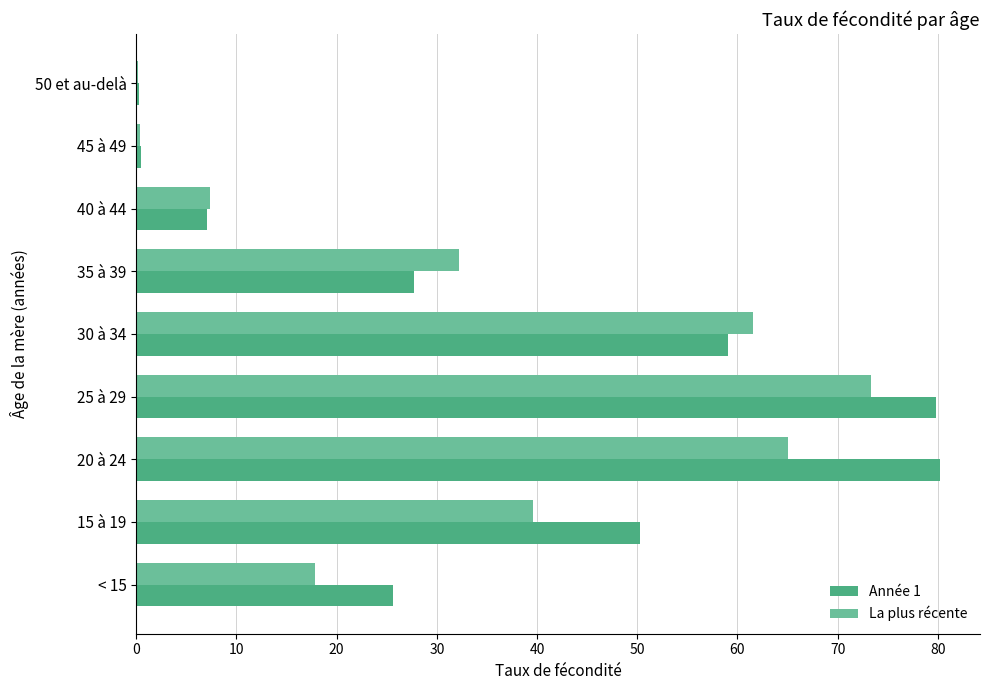

Count the number of data series in this chart.

2